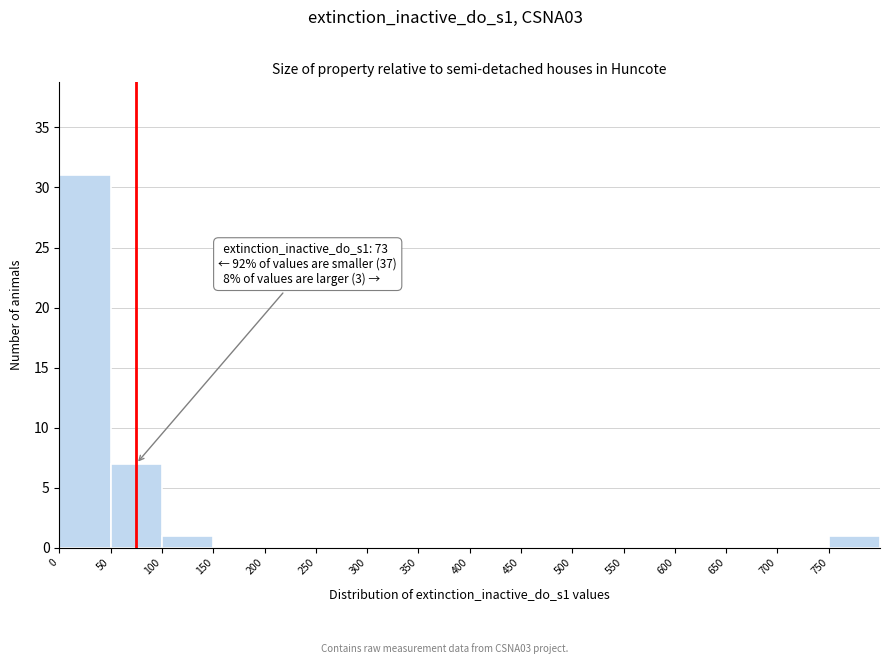

Over which range of the x-axis is the bar tallest?

0 to 50